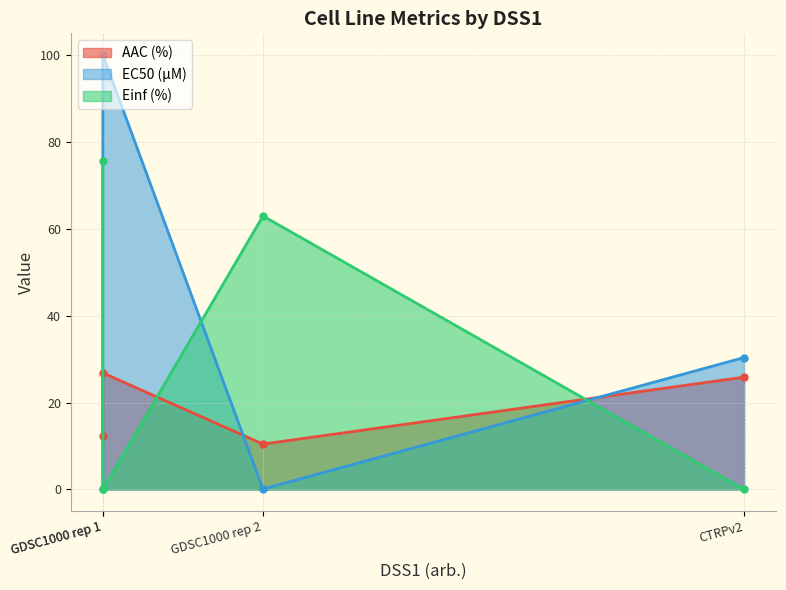

How many values in the AAC (%) series exceed 25?

2